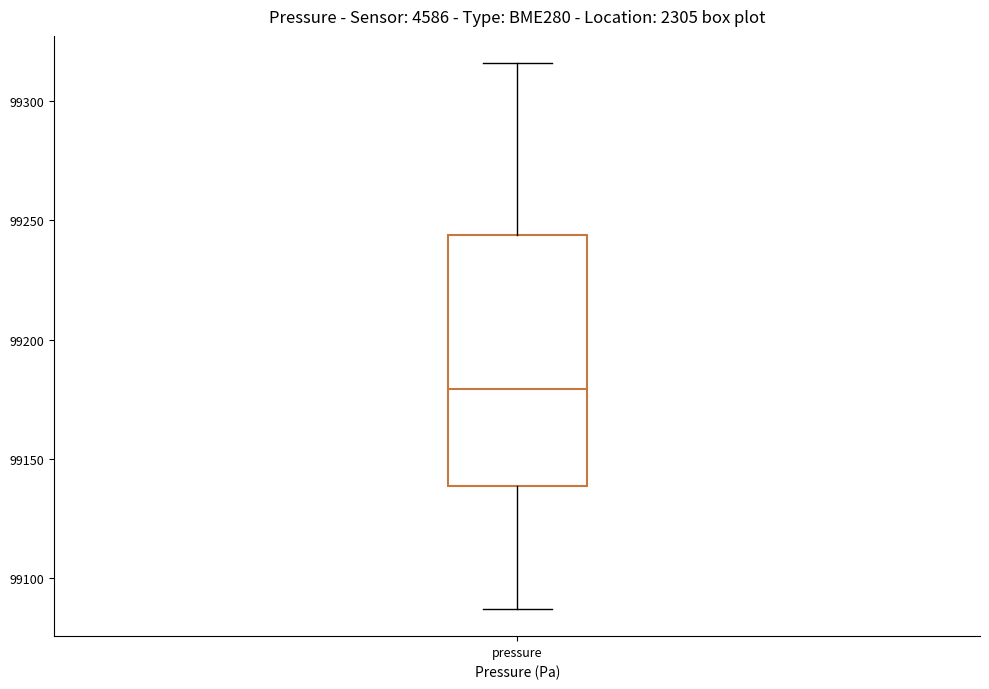

Where is the upper edge of the box for pressure on the y-axis? The values are not printed on the chart, so give them approximately, as read against the axis.

99245